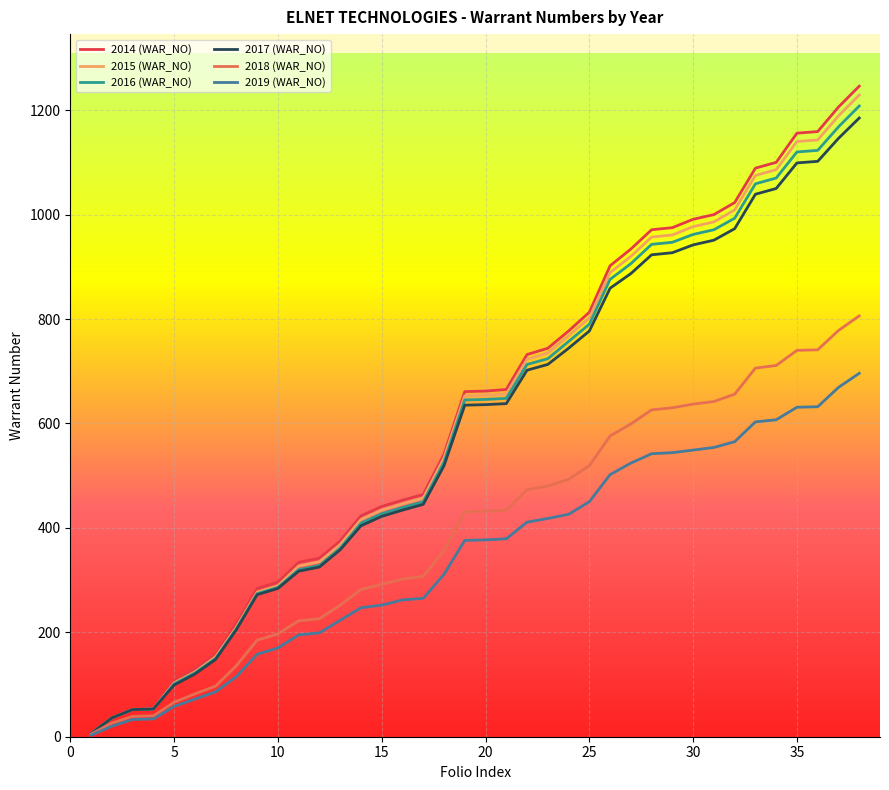

Which series has the widest spread of values?

2014 (WAR_NO)